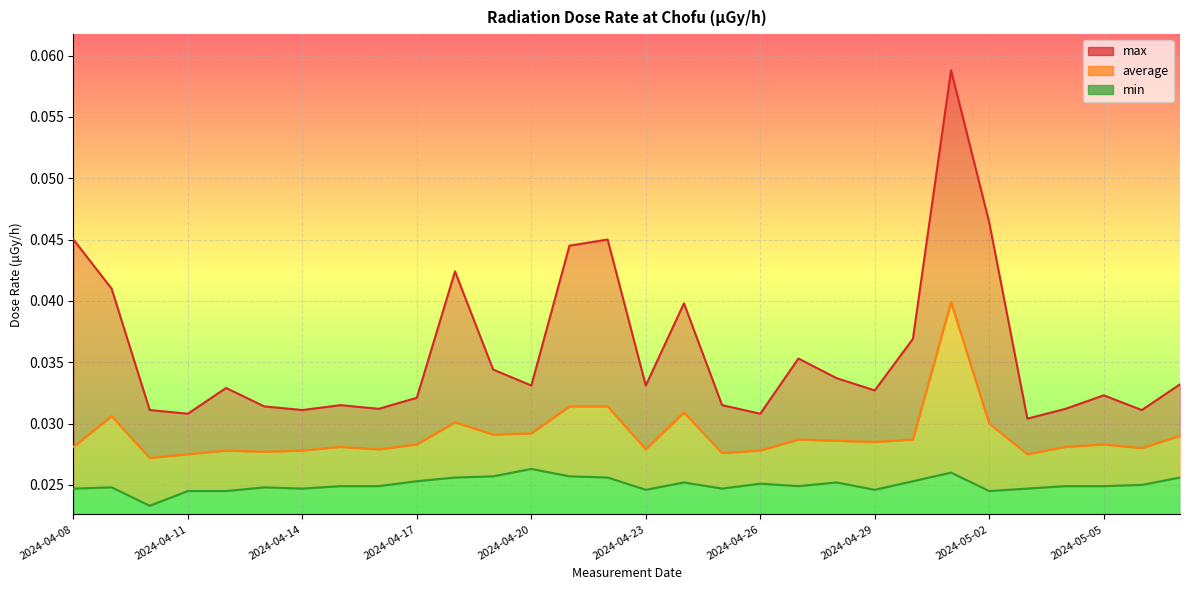

Rank the series at 2024-05-05 from highest to lowest value.

max, average, min